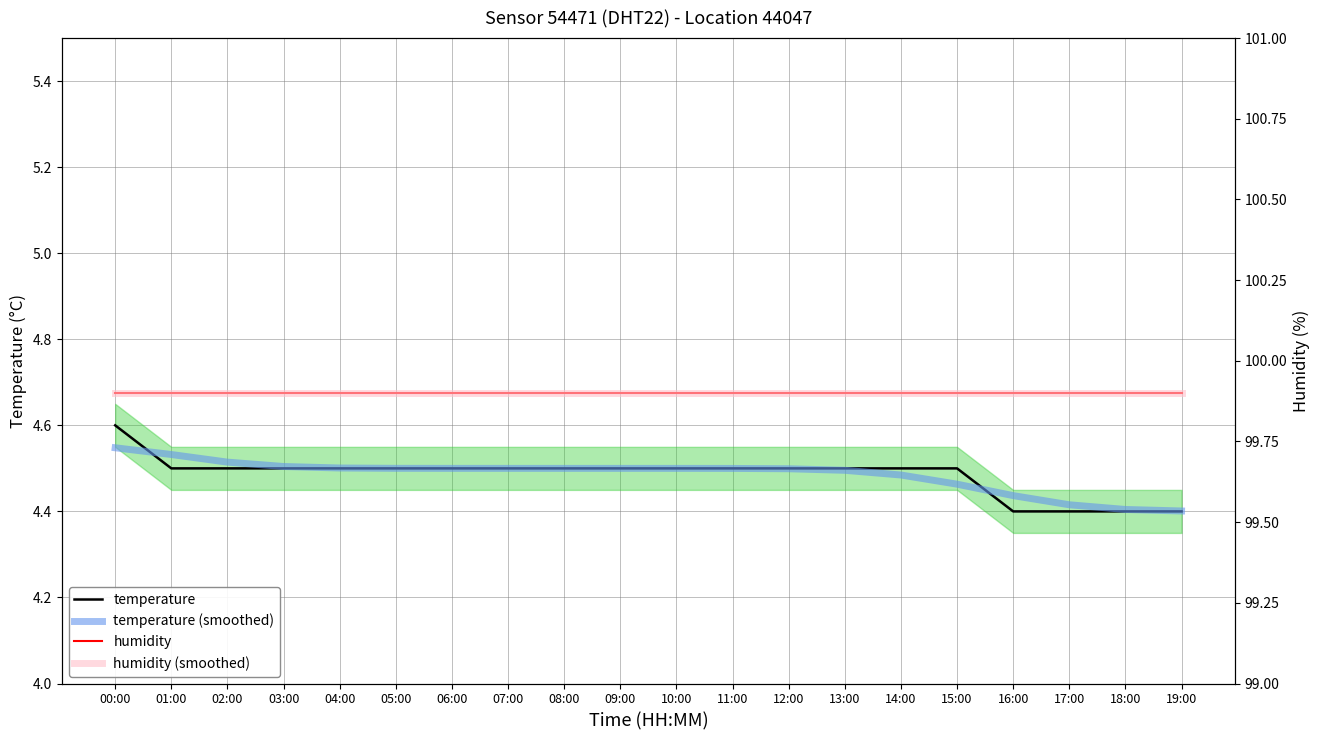

True or false: humidity and temperature (smoothed) cross at least once.

False